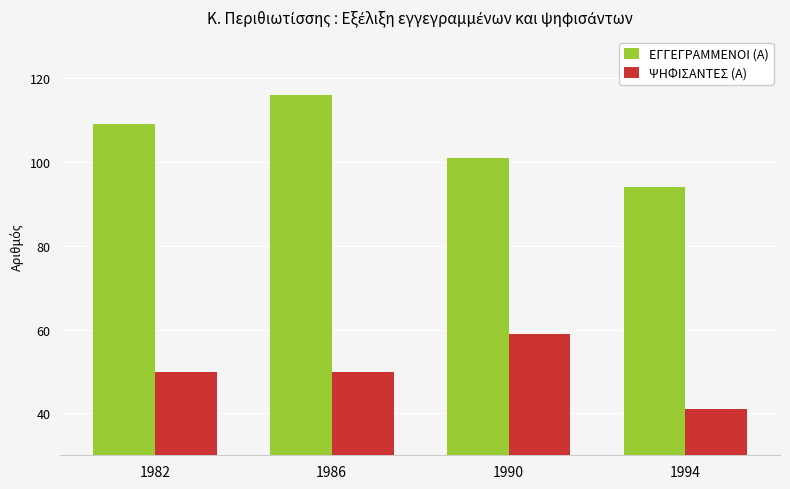

Which series has the largest range (max minus min)?

ΕΓΓΕΓΡΑΜΜΕΝΟΙ (Α)